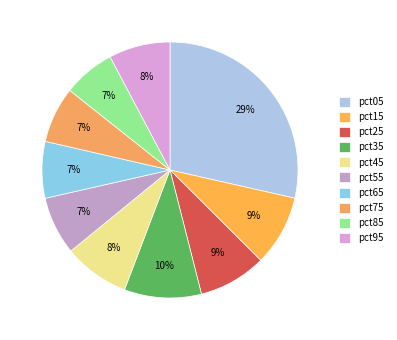

The pct55 slice represents 14% of the pie. True or false?

False